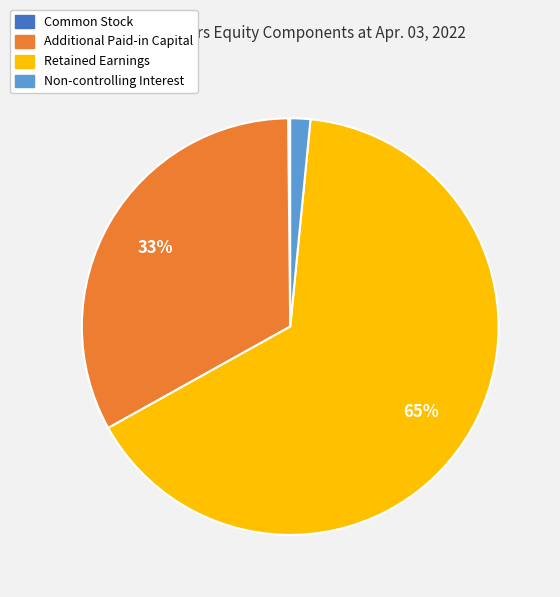

To the nearest percent, what is the difference between the Additional Paid-in Capital and Non-controlling Interest slice percentages?

31%